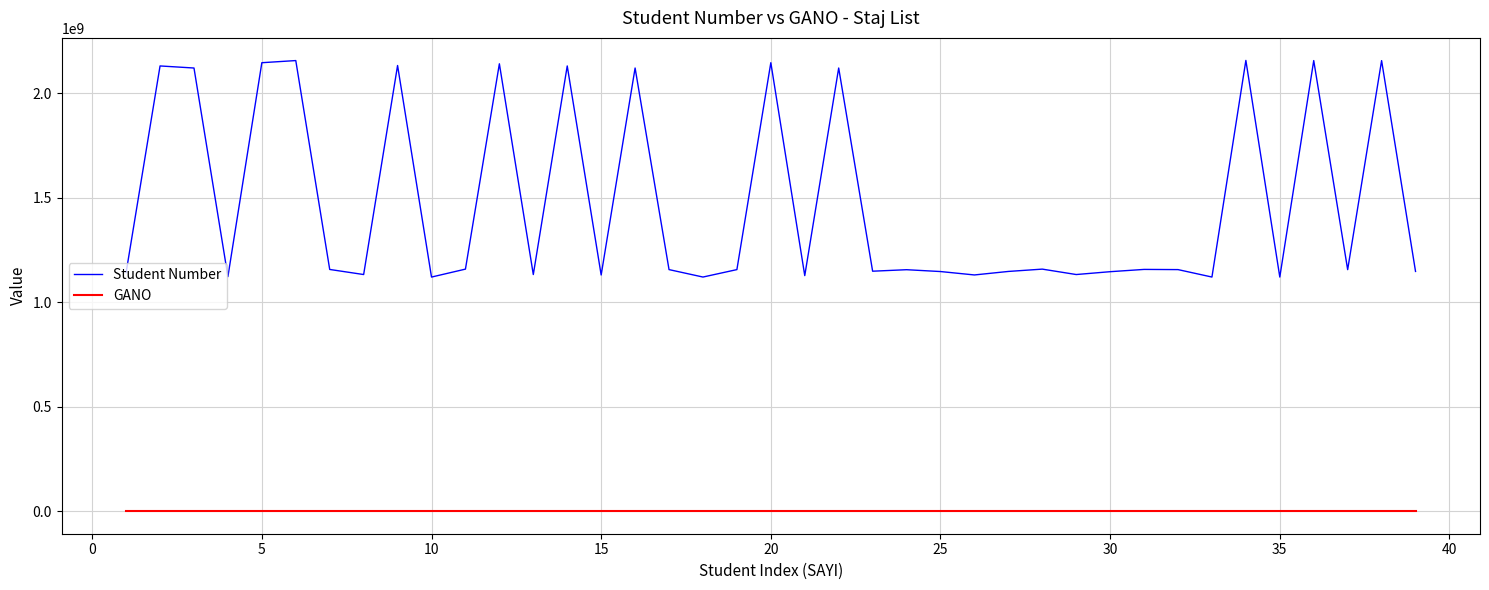

What is the lowest value of the Student Number series?

1120104603.0